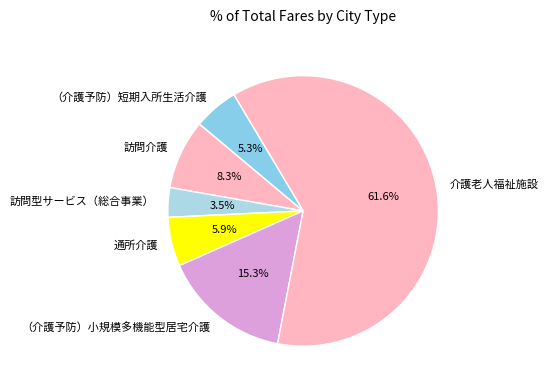

Between （介護予防）短期入所生活介護 and 訪問型サービス（総合事業）, which is larger?

（介護予防）短期入所生活介護